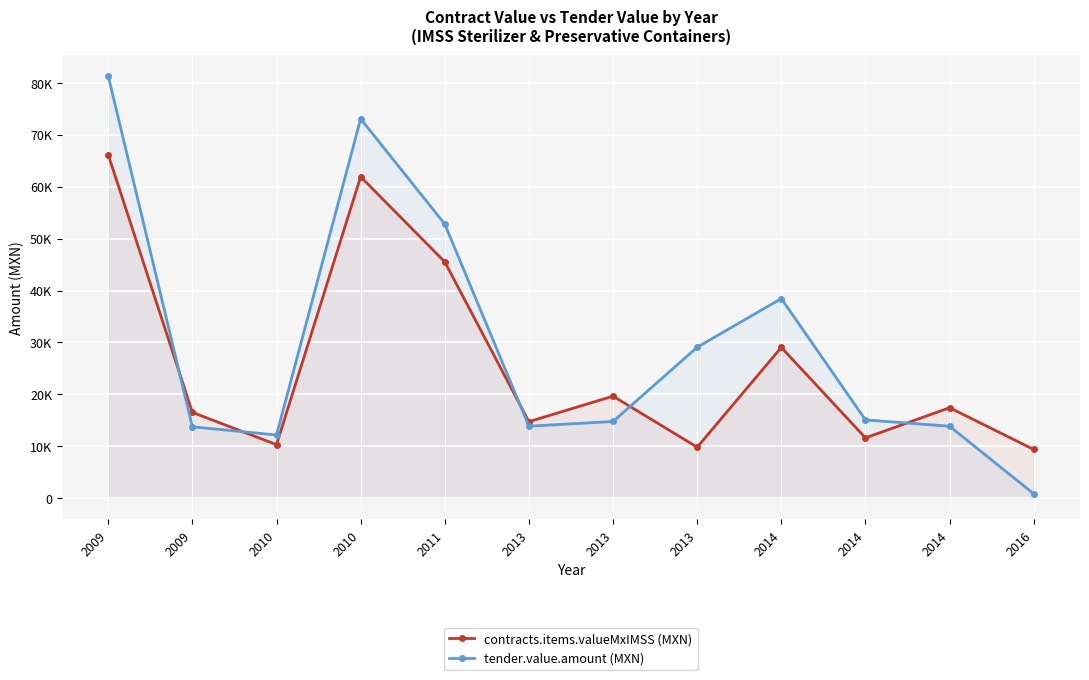

Which series has the widest spread of values?

tender.value.amount